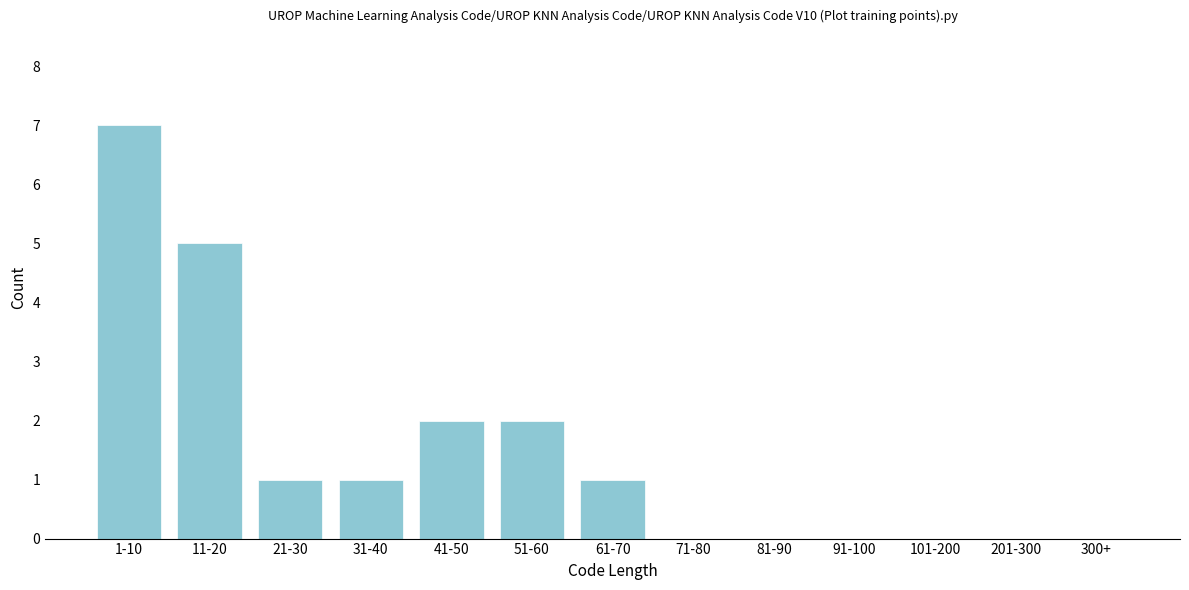

Reading right to left, transcribe all the data shown in this chart.

300+=0	201-300=0	101-200=0	91-100=0	81-90=0	71-80=0	61-70=1	51-60=2	41-50=2	31-40=1	21-30=1	11-20=5	1-10=7